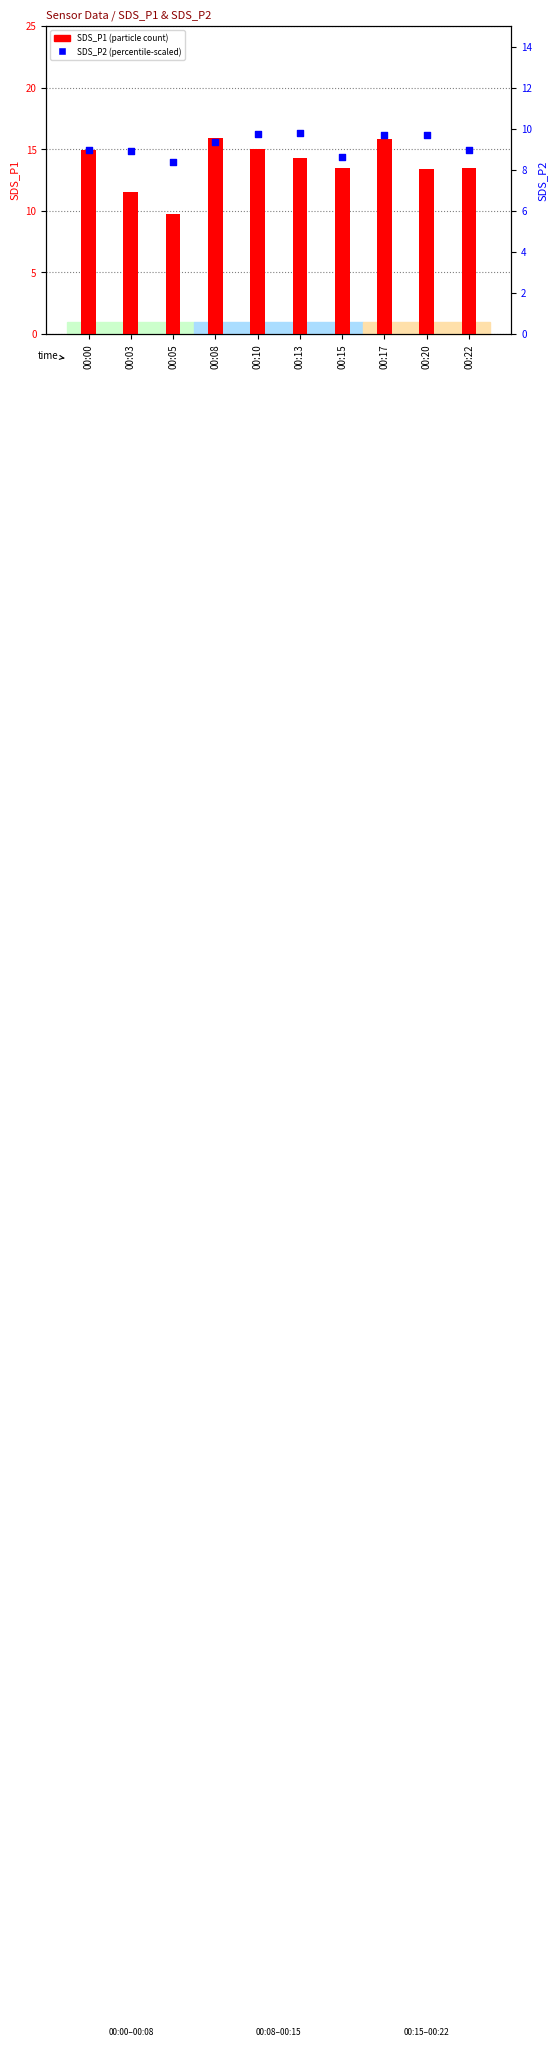

At how many categories does at least one series exceed 8?

10